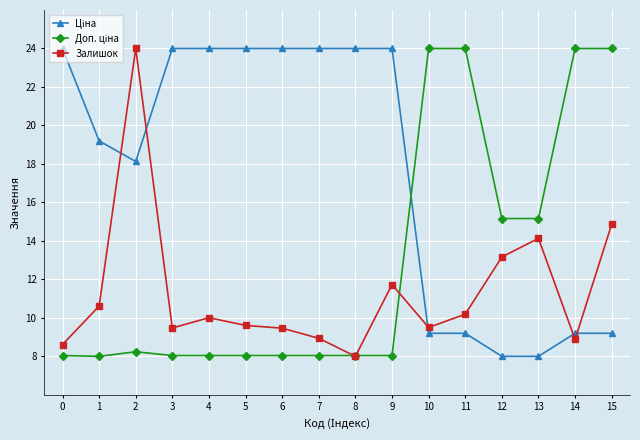

What is the spread (max minus min) of values at 1?

11.2